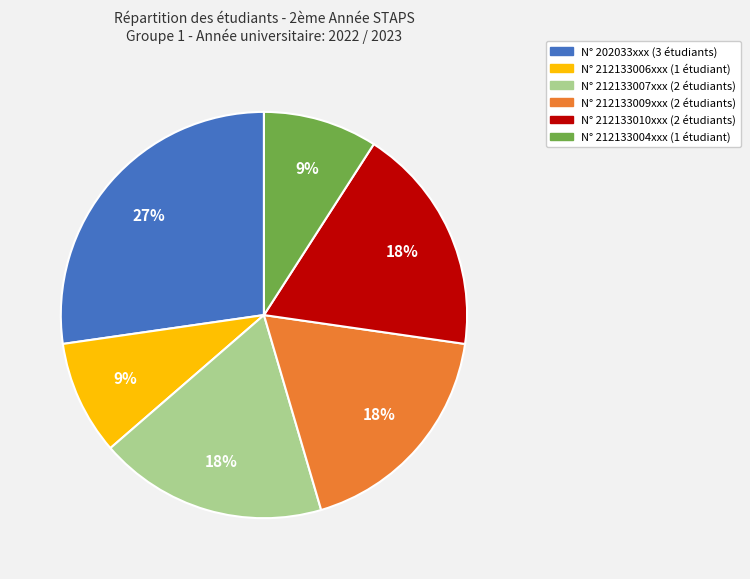

Is there a majority slice in this chart?

No